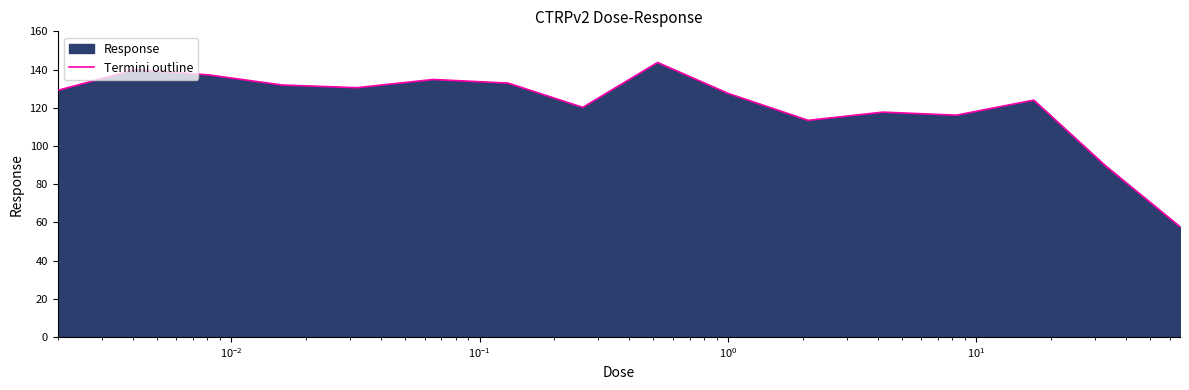

What is the difference between the second highest and second lowest values?

50.3